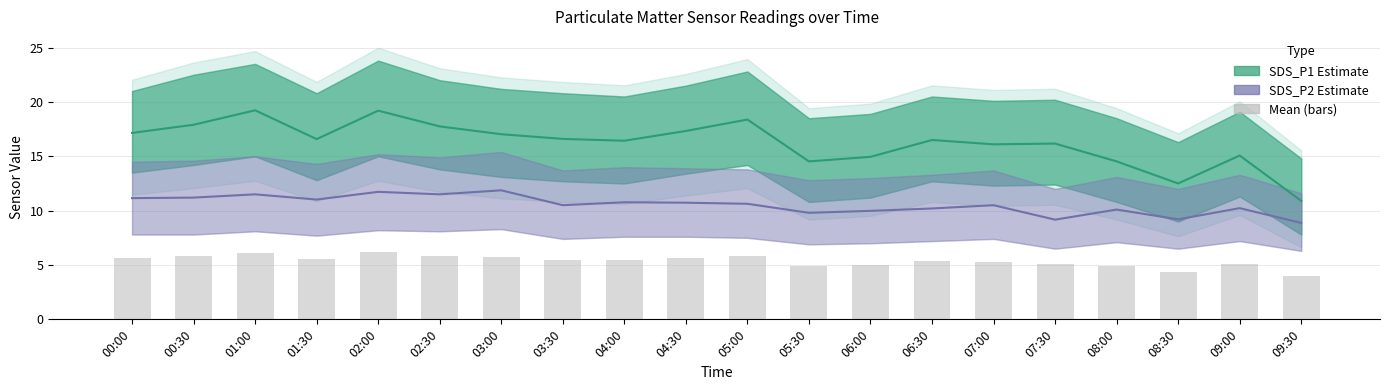

List the series in order of their overall mean, highest first.

SDS_P1 Estimate, SDS_P2 Estimate, Mean (bars)